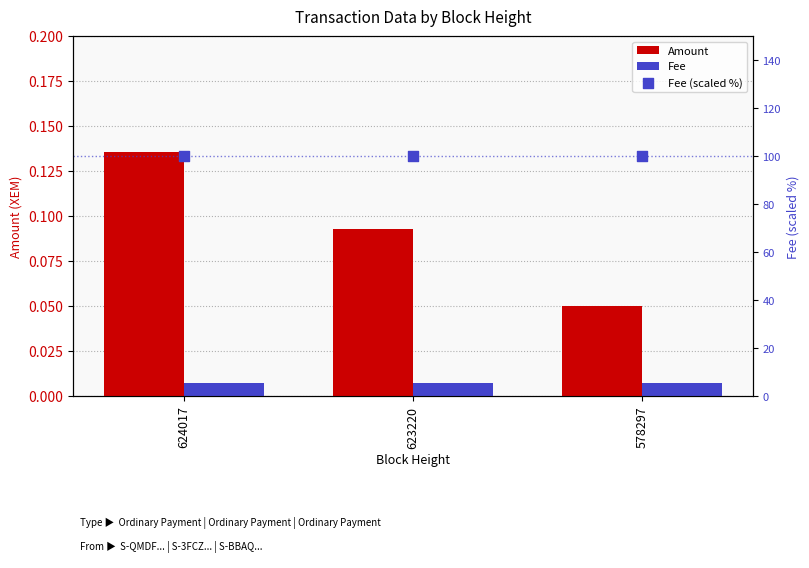

What is the total value across all series at 578297?

100.1